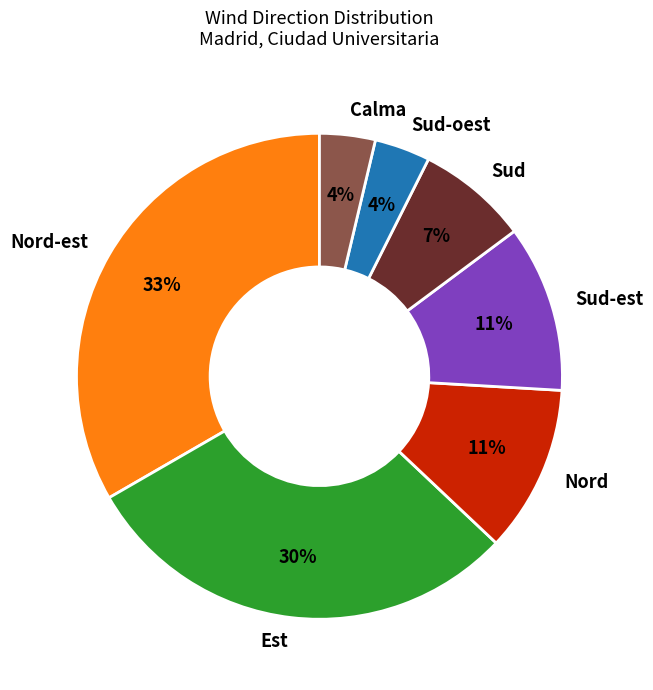

How many slices are in this pie chart?

7